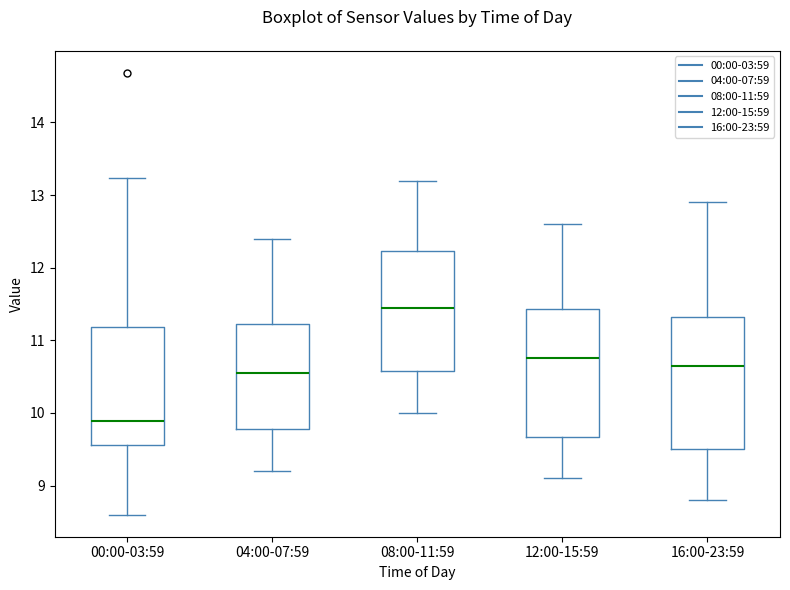

Which box has the highest median line?

08:00-11:59